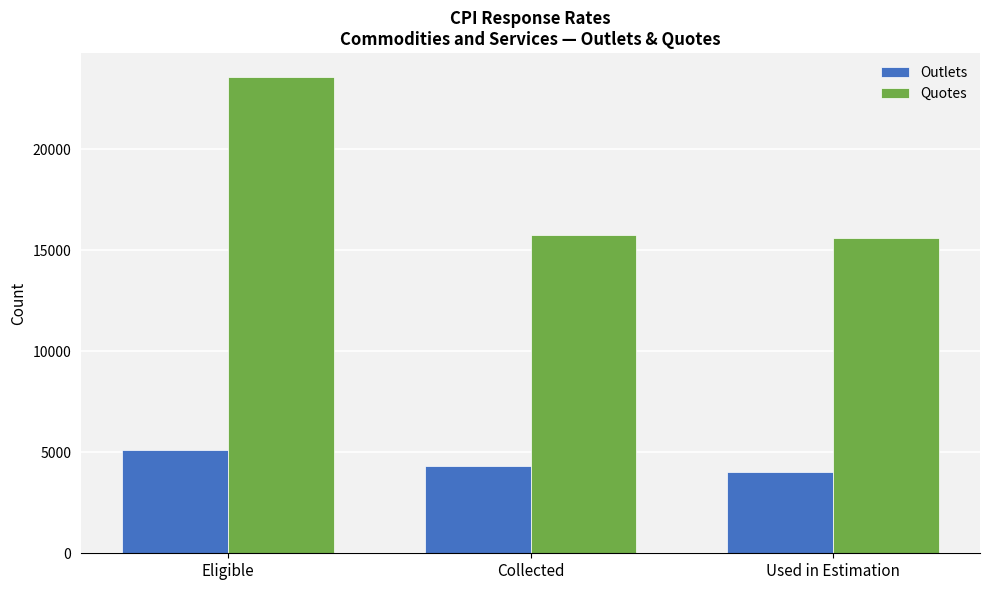

Rank the series by their maximum value, from lowest to highest.

Outlets, Quotes